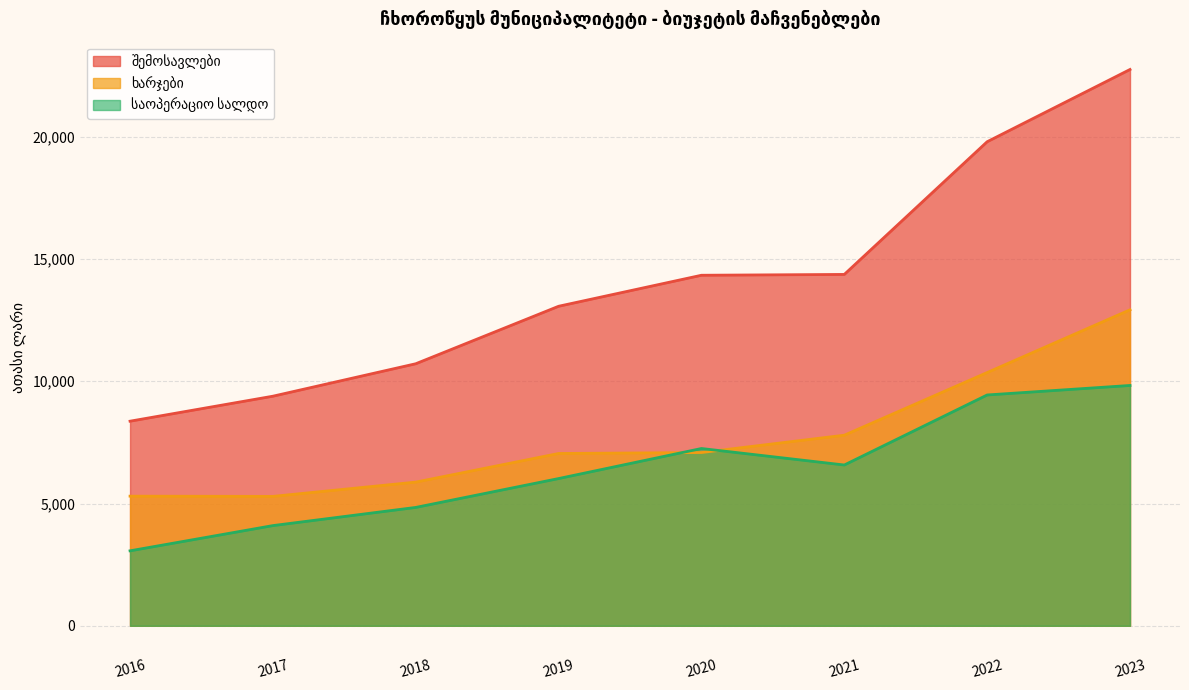

What is the minimum value shown in the chart?

3066.1